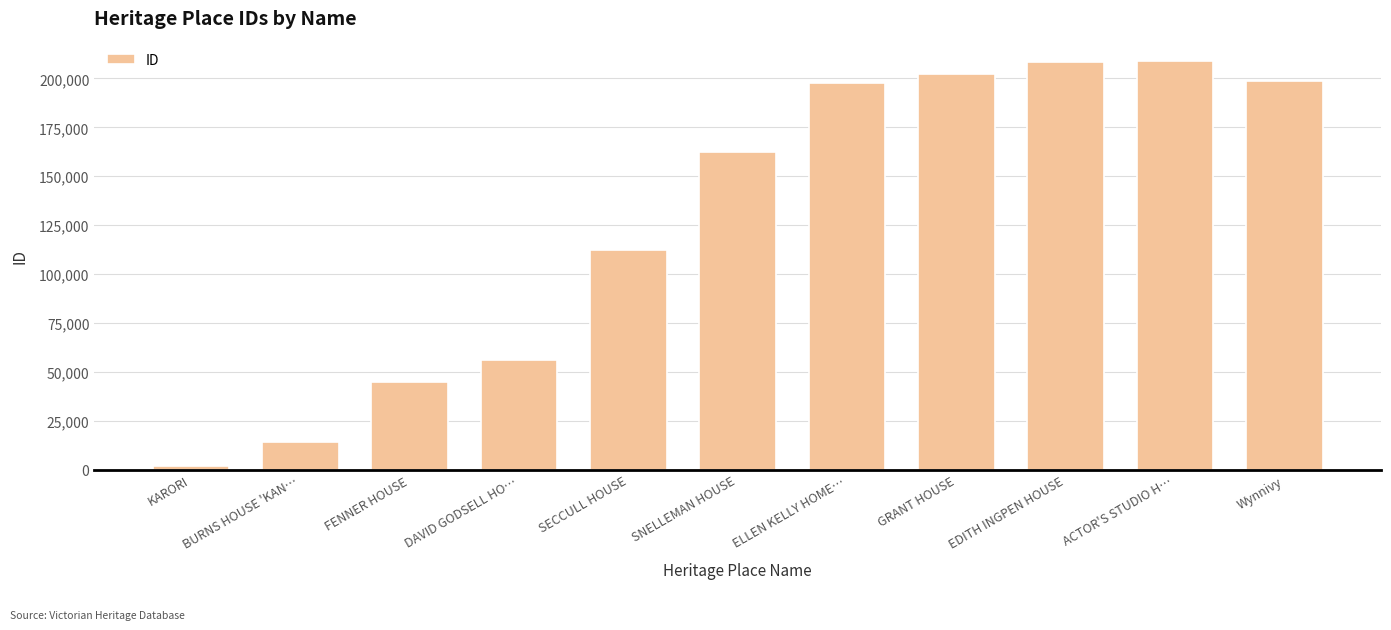

What is the maximum value shown in the chart?

208838